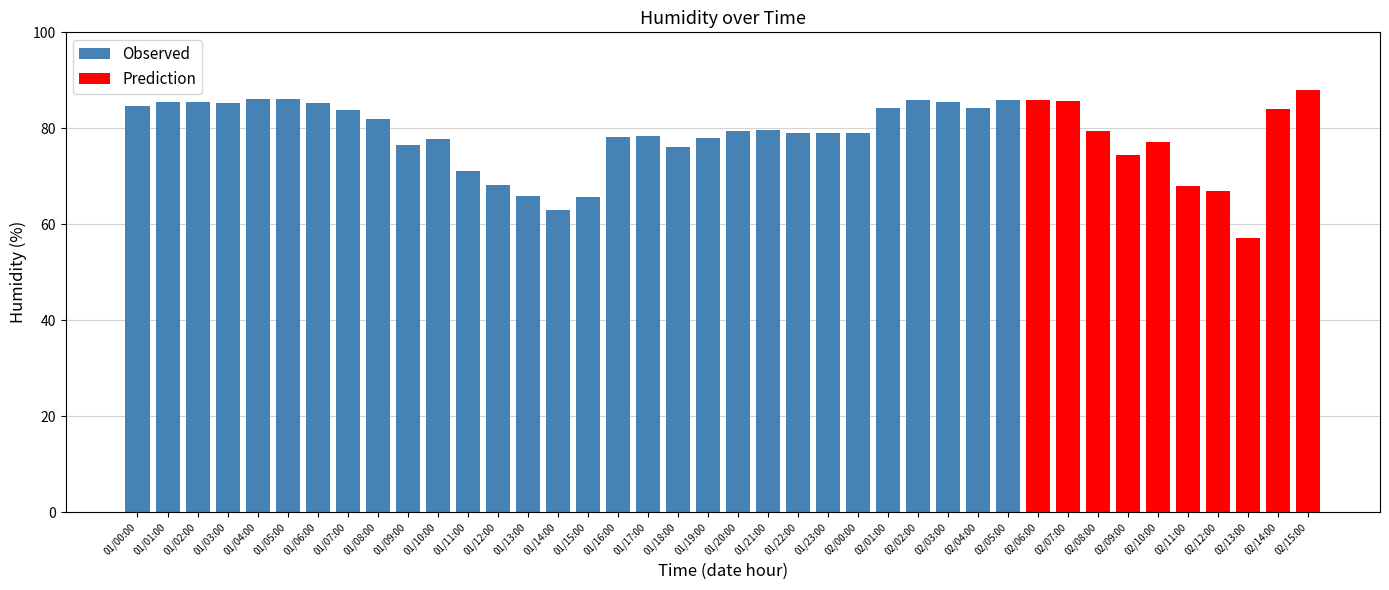

What is the minimum value for Observed?

63.0